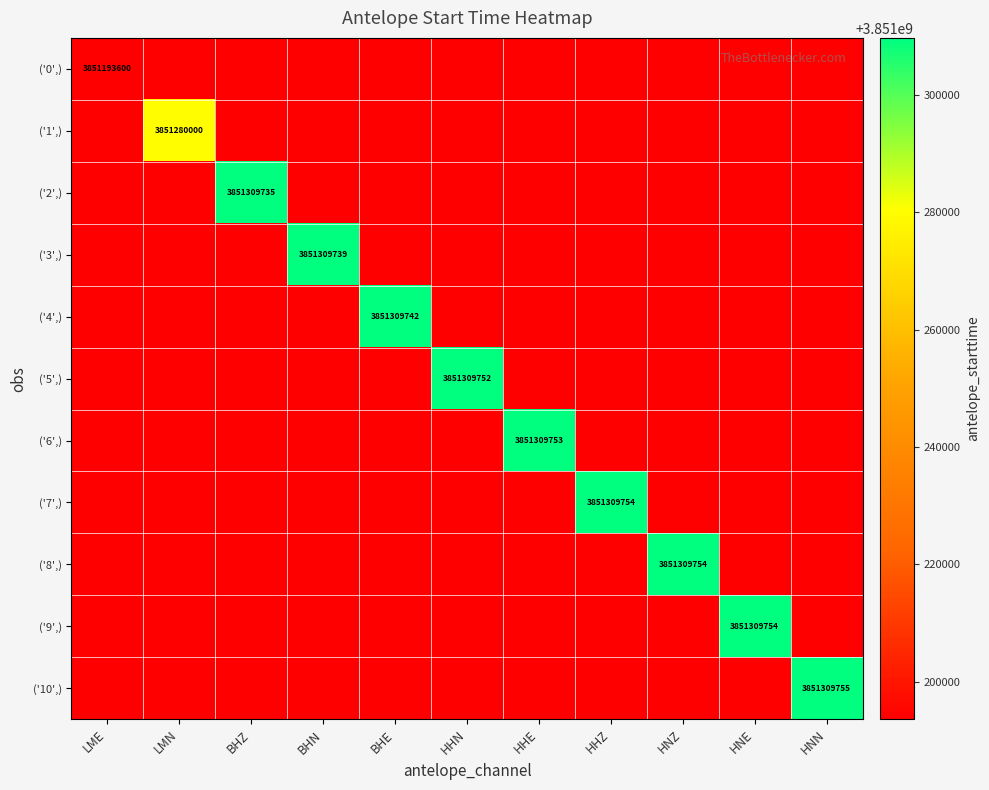

Which series has the widest spread of values?

('0',)